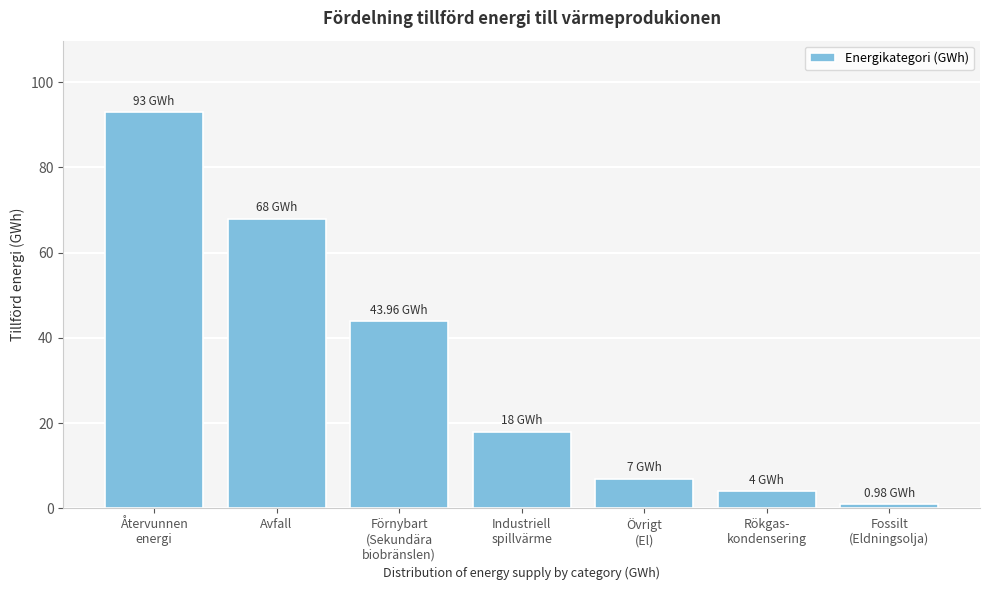

What is the label of the 6th bar from the right?

Avfall